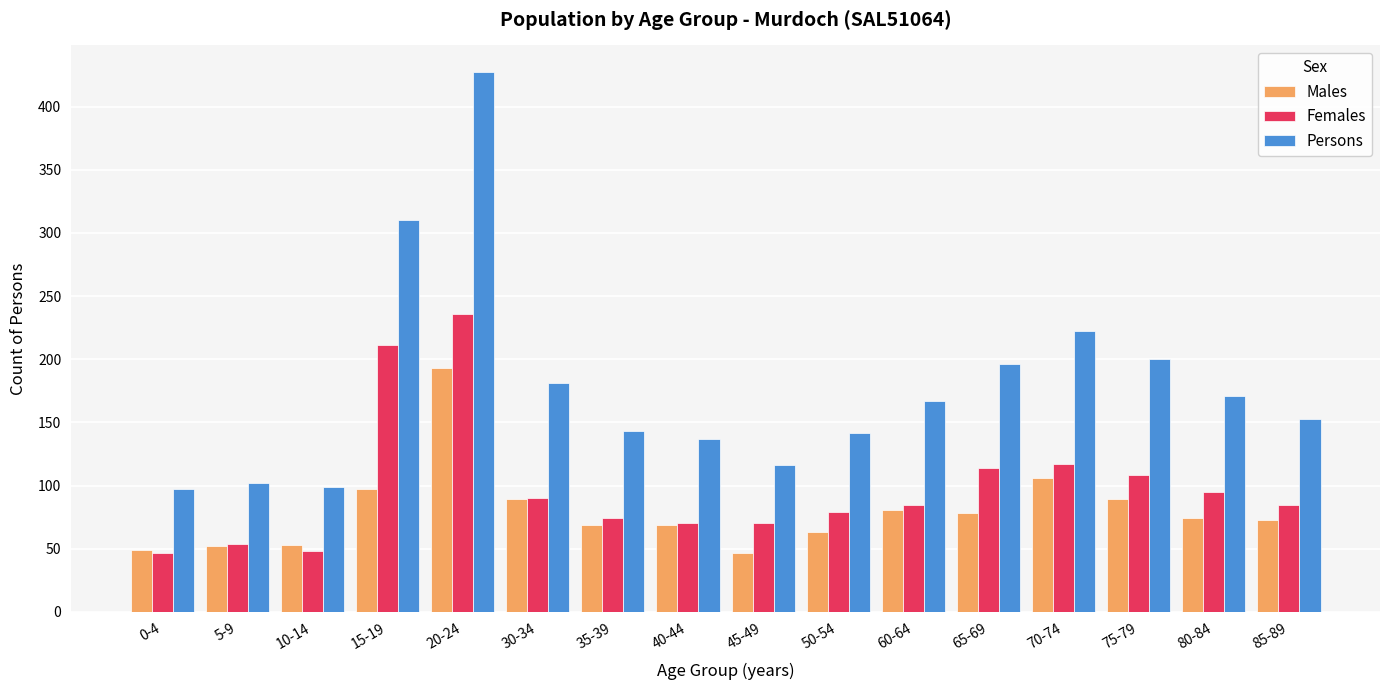

How many data points does each series have?

16